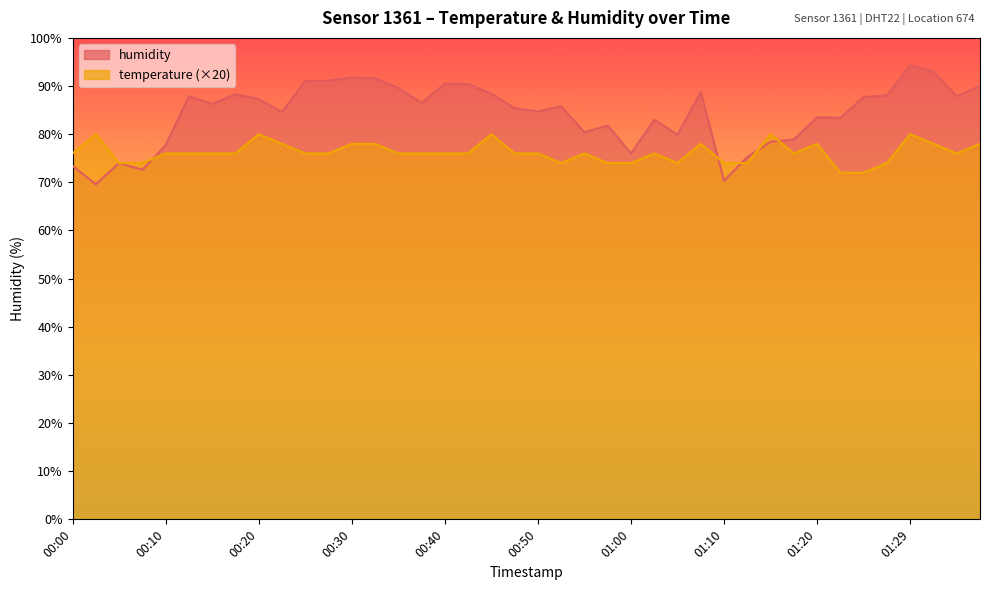

Between 00:02 and 00:40, which is larger?

00:40